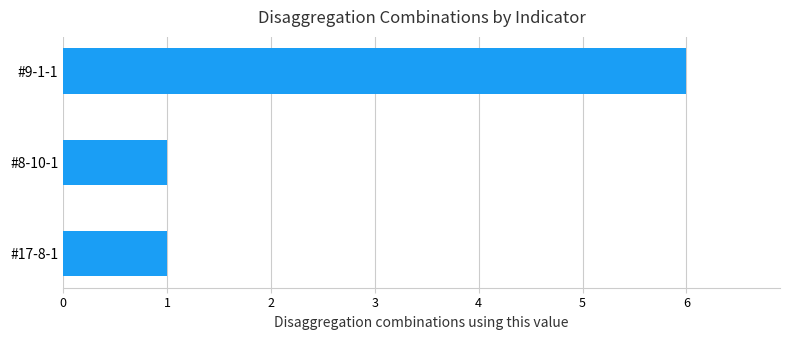

What is the difference between the maximum and minimum values?

5